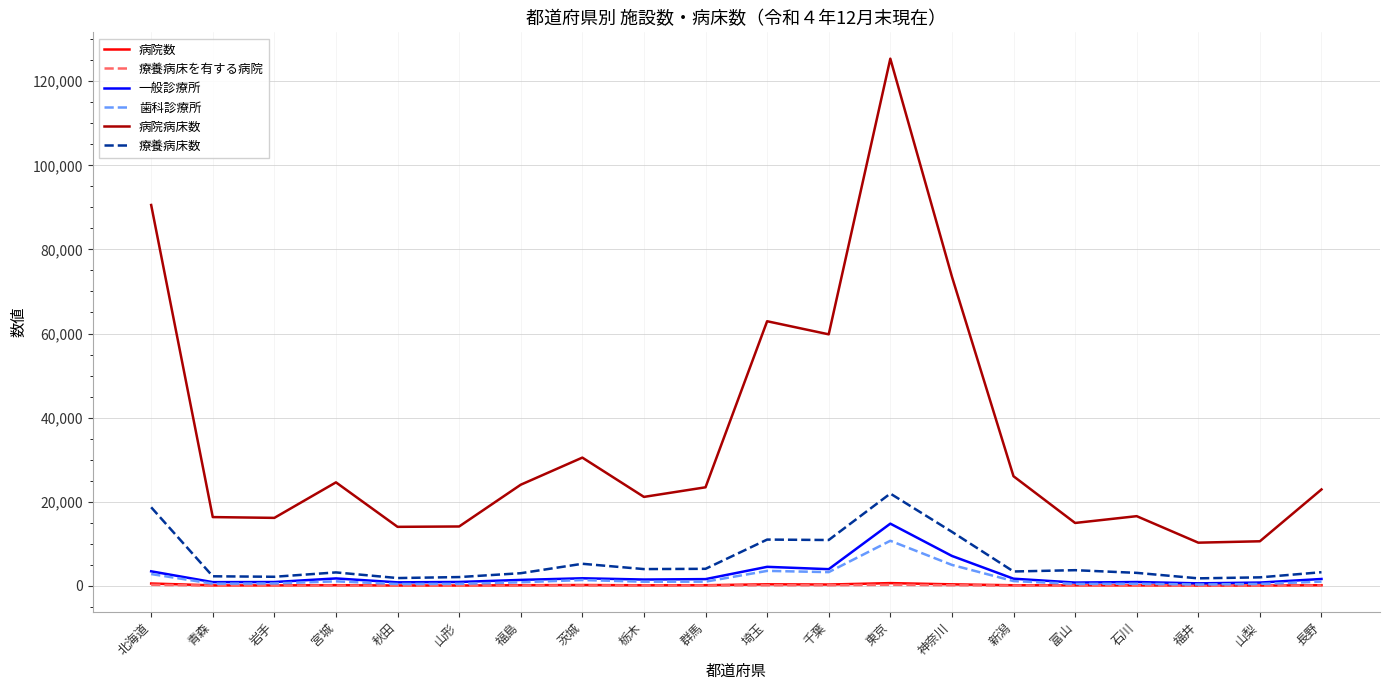

Which series has the largest range (max minus min)?

病院病床数